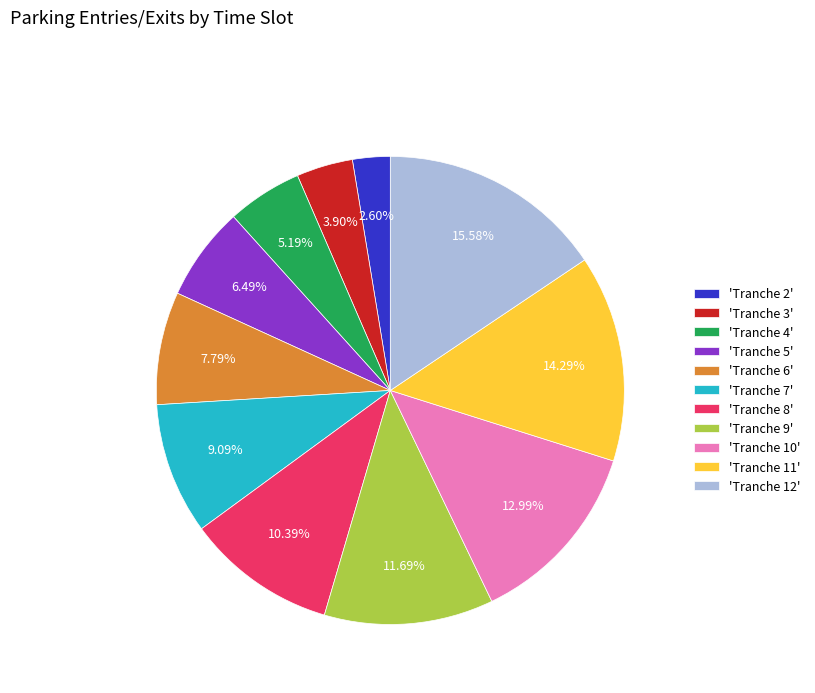

Which has a higher value, 'Tranche 12' or 'Tranche 5'?

'Tranche 12'